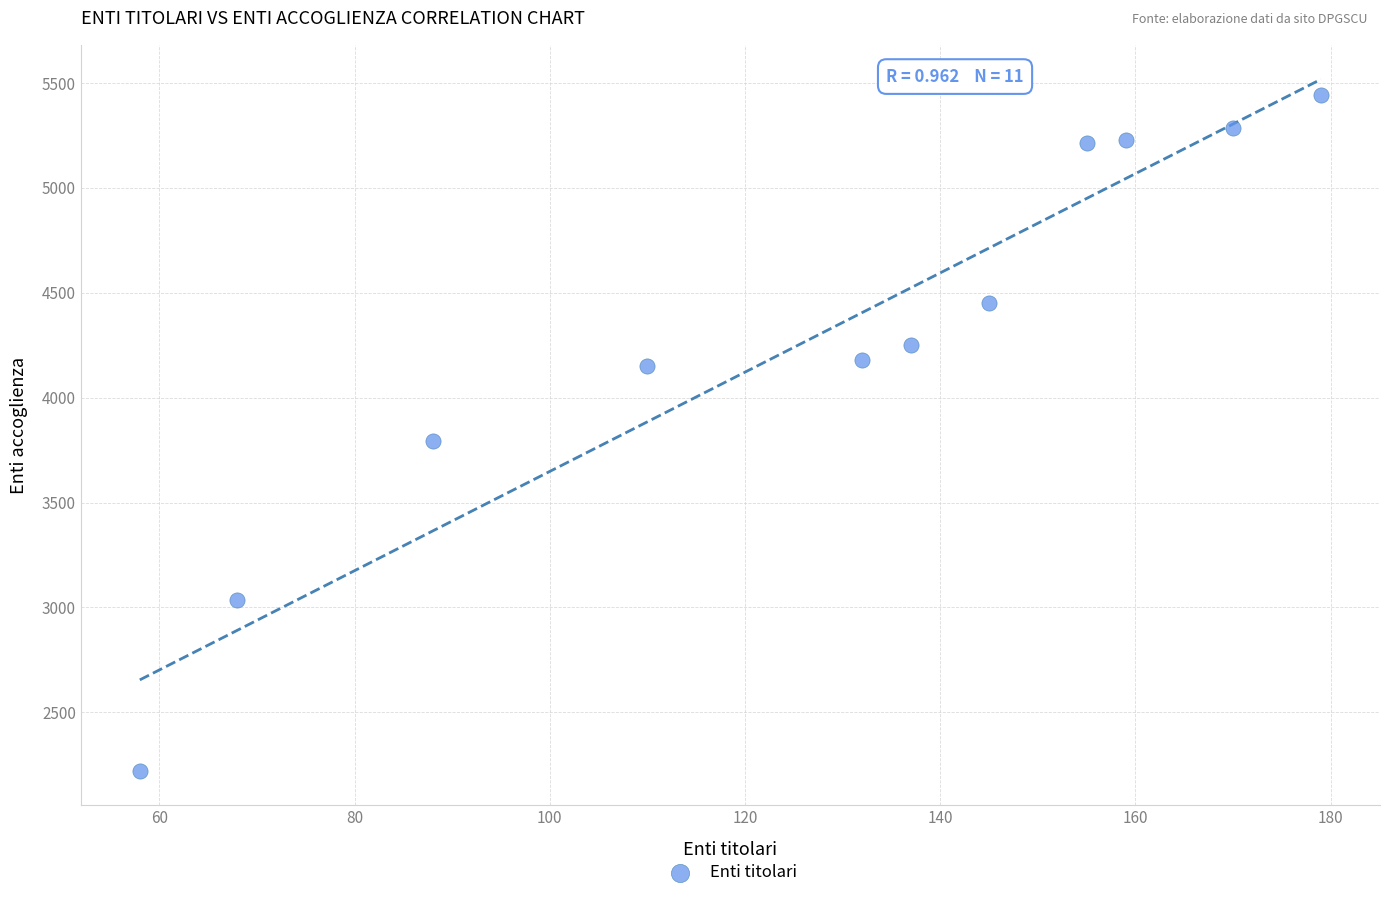

What Y value in the scatter plot is closest to 3833?

3793